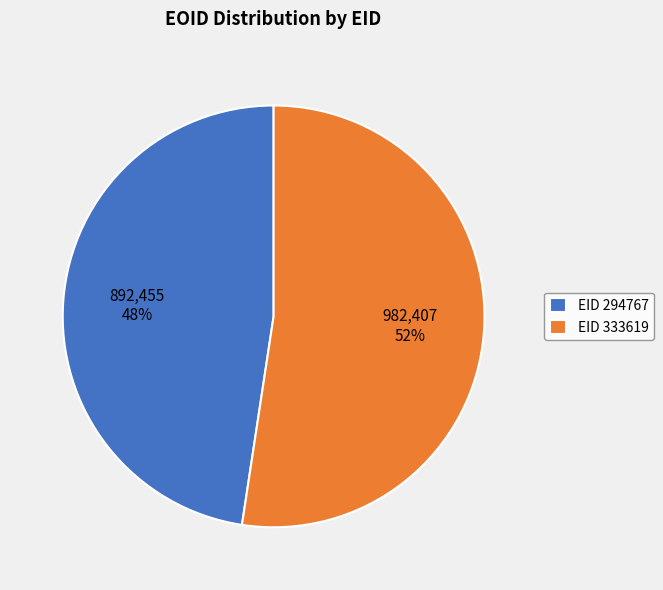

Is it true that EID 333619 is 52% of the pie?

True